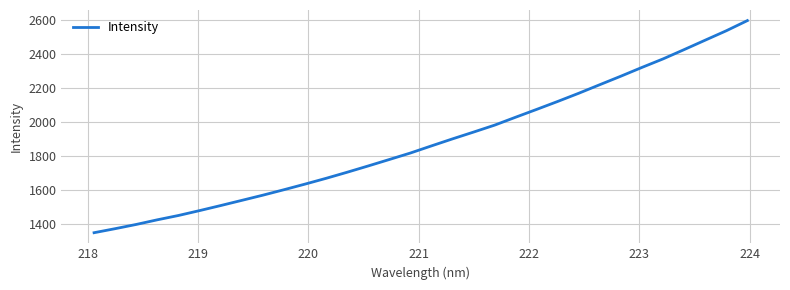

What is the minimum value shown in the chart?

1347.7